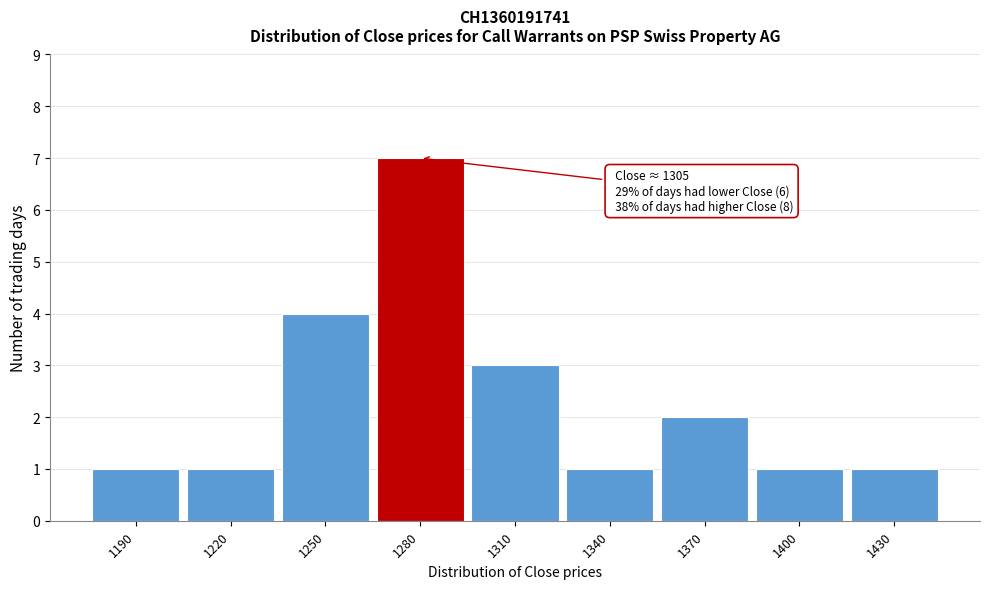

Reading right to left, what are all the values shown in this chart?

1	1	2	1	3	7	4	1	1